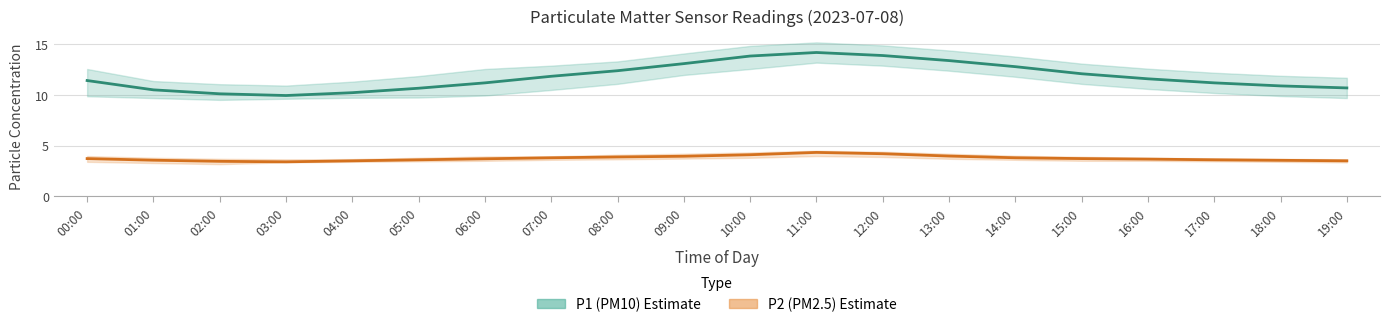

List the labels in order of P2 (PM2.5) value, largest first.

11:00, 12:00, 10:00, 13:00, 09:00, 08:00, 07:00, 14:00, 00:00, 15:00, 06:00, 16:00, 05:00, 17:00, 01:00, 18:00, 04:00, 19:00, 02:00, 03:00